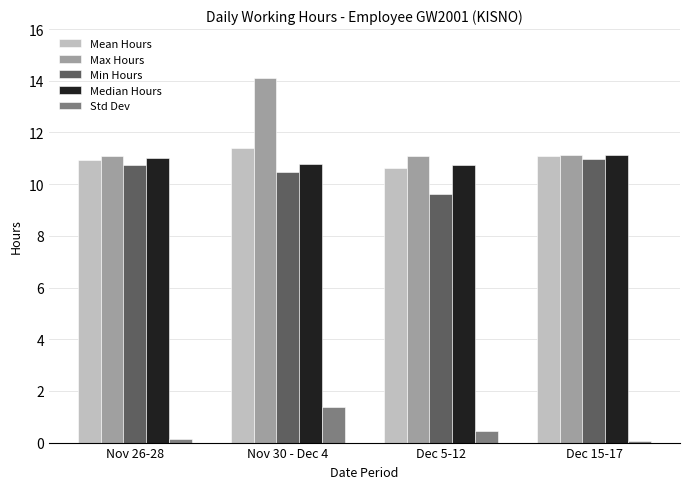

What is the minimum value for Max Hours?

11.1